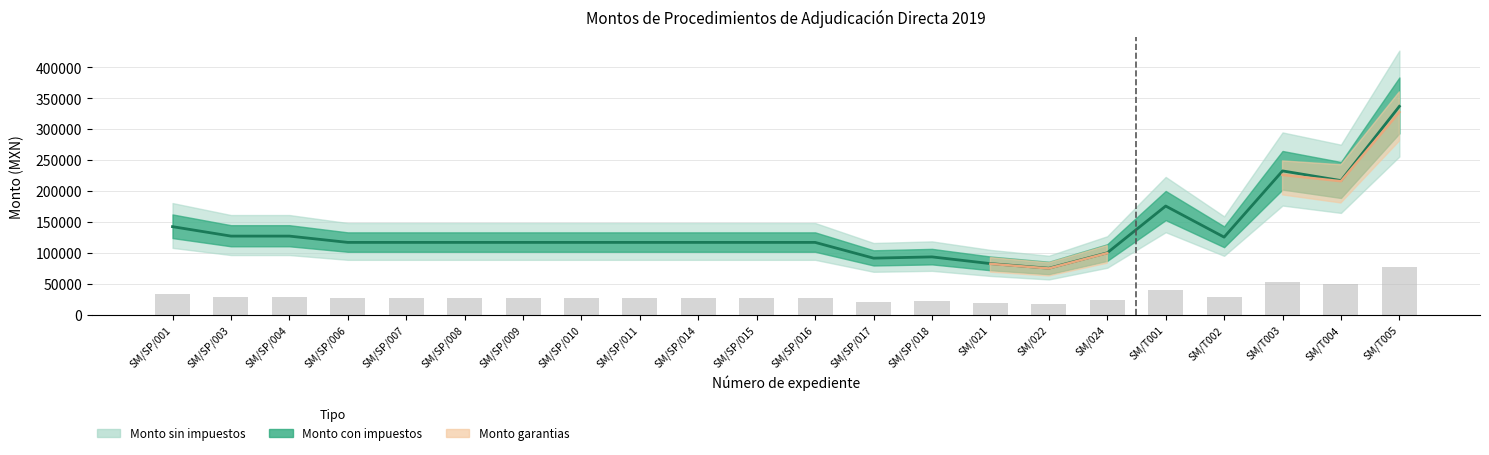

Reading left to right, list all the values displayed in this chart.

Monto sin impuestos: 33018.9	29481.1	29481.1	27122.6	27122.6	27122.6	27122.6	27122.6	27122.6	27122.6	27122.6	27122.6	21226.4	21698.1	19181.0	17457.5	23220.0	40732.8	29094.8	53879.3	50258.6	78050.0
Monto con impuestos: 142641.5	127358.5	127358.5	117169.8	117169.8	117169.8	117169.8	117169.8	117169.8	117169.8	117169.8	117169.8	91698.1	93735.9	82862.1	75416.4	100310.4	175965.5	125689.7	232758.6	217117.2	337176.0